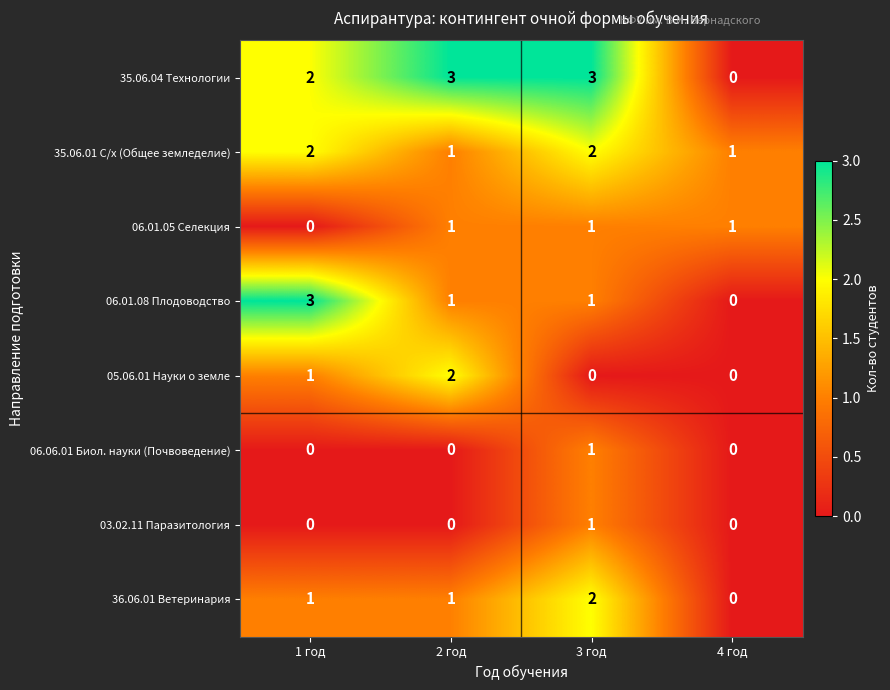

Which category has the lowest value in the 35.06.04 Технологии series?

4 год